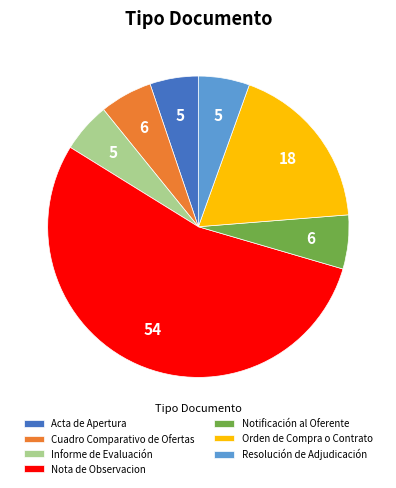

Combined, do Resolución de Adjudicación and Acta de Apertura account for over 50%?

No